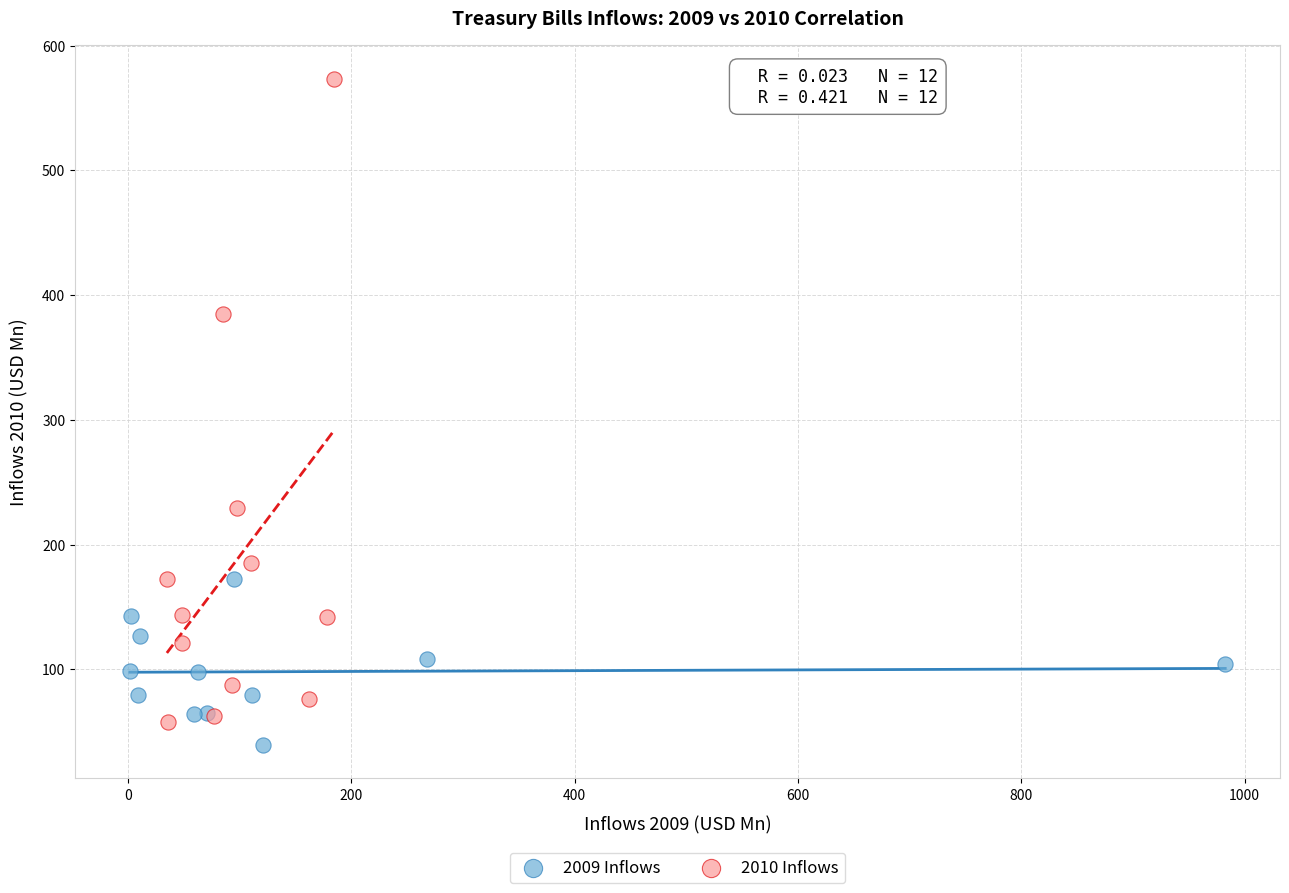

Which series has the widest spread of Y values?

2010 Inflows